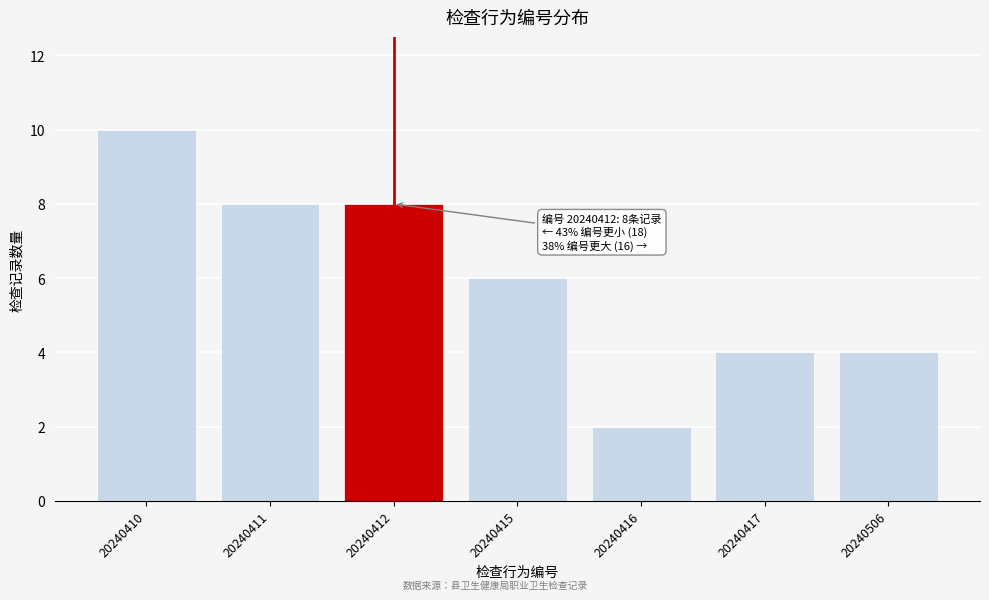

Reading left to right, transcribe all the data shown in this chart.

20240410=10	20240411=8	20240412=8	20240415=6	20240416=2	20240417=4	20240506=4